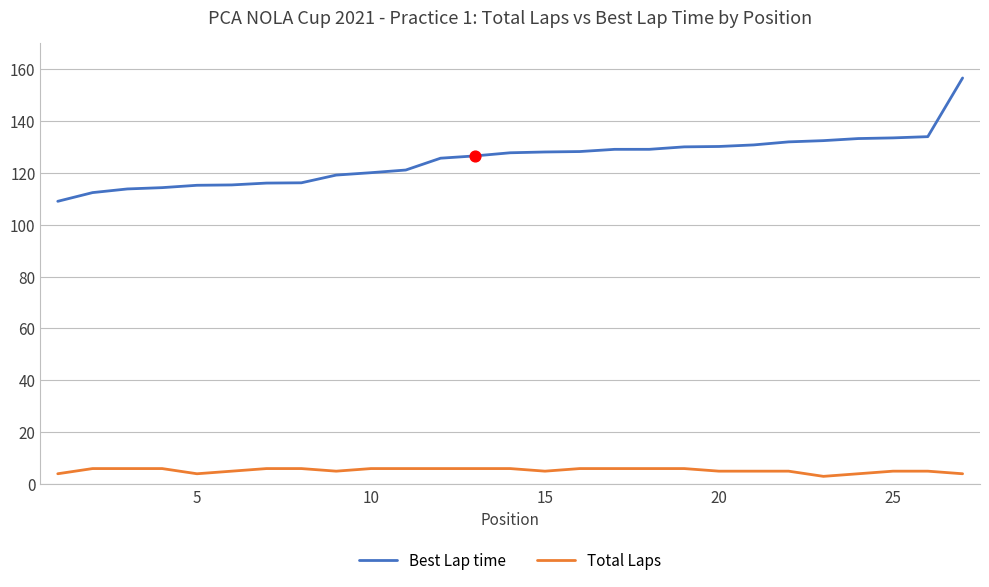

Which series has the largest total across all categories?

Best Lap time